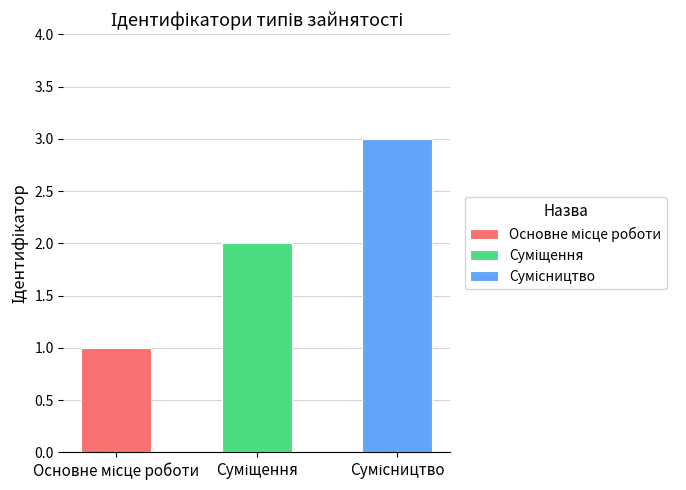

What is the sum of all values?

6